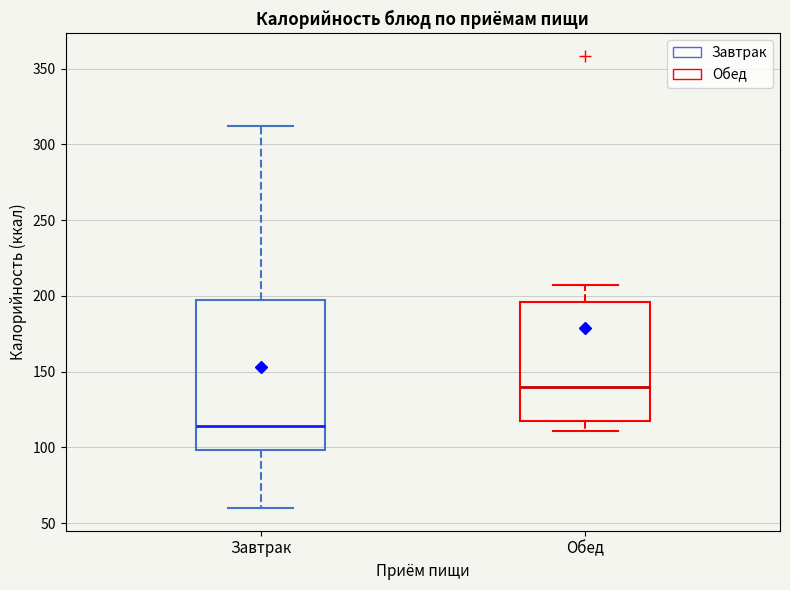

Reading left to right, read every box against the y-axis: the position of its median line, the range the box covers, and the ends of its whiskers. The values are not printed on the chart, so give them approximately, as read against the axis.

Завтрак: median 115, box 100 to 195, whiskers 60 to 310
Обед: median 140, box 115 to 195, whiskers 110 to 205